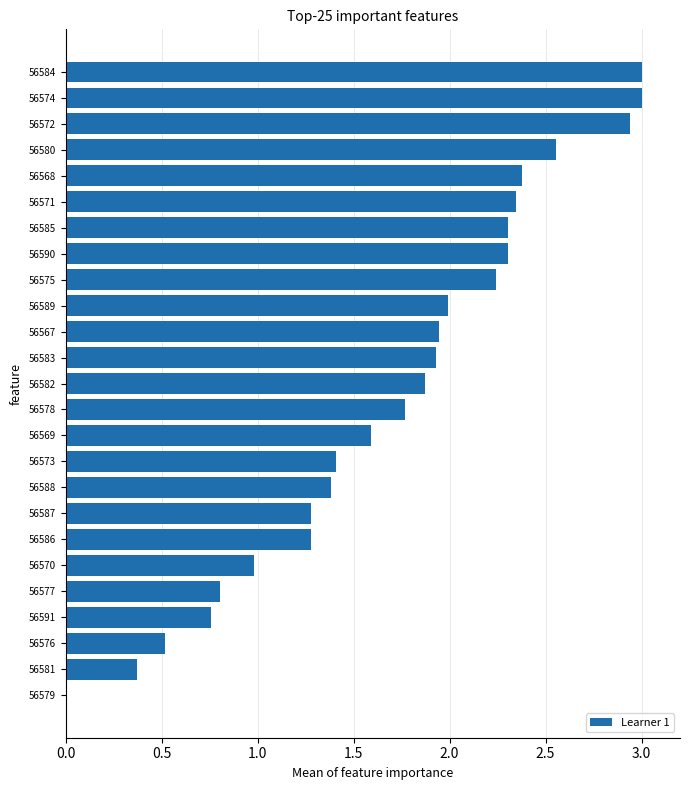

What is the sum of the values at 56584 and 56586?

4.3